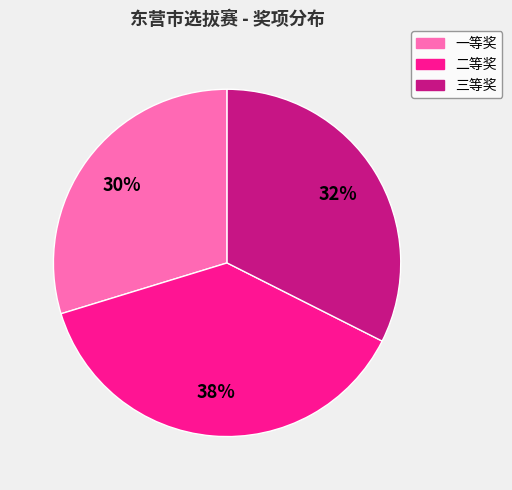

What is the ratio of the value at 一等奖 to the value at 三等奖?

0.9